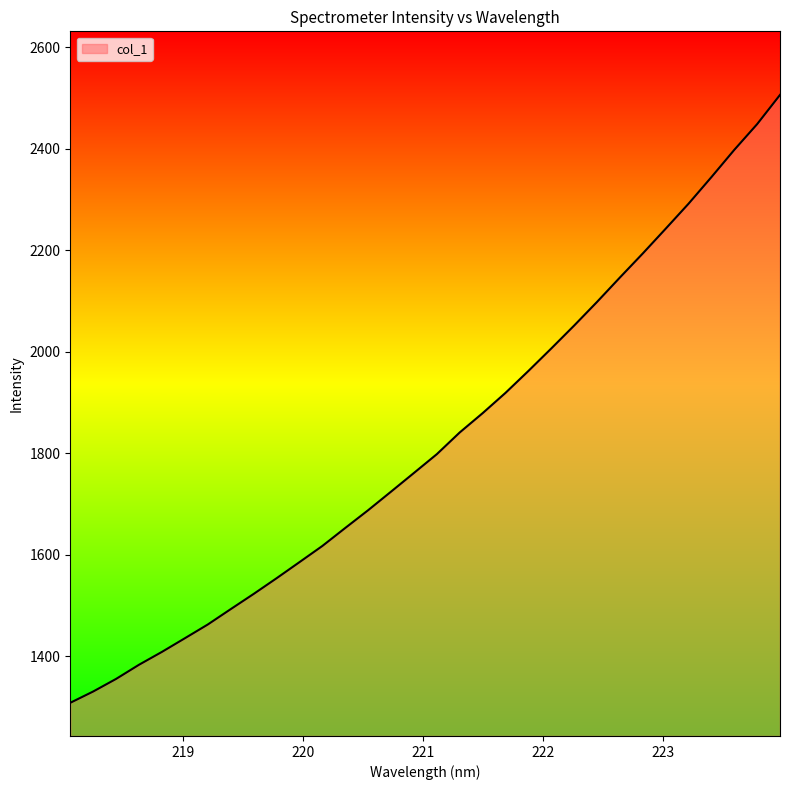

What is the difference between the maximum and minimum values?

1198.0